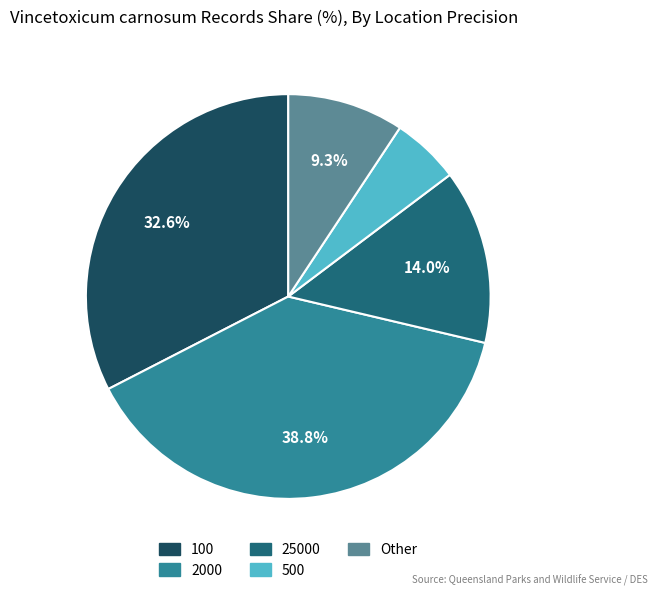

How many segments does this pie chart have?

5